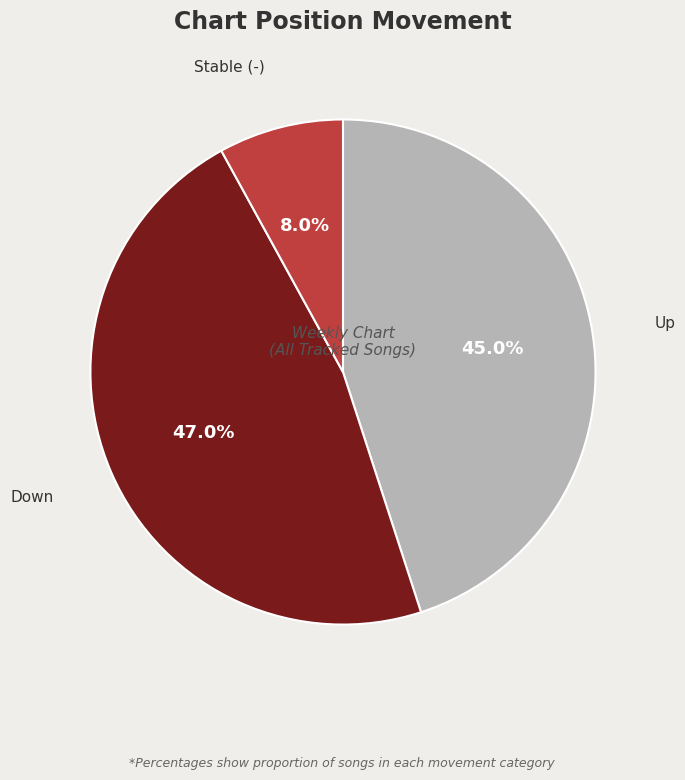

Does any single category account for the majority?

No